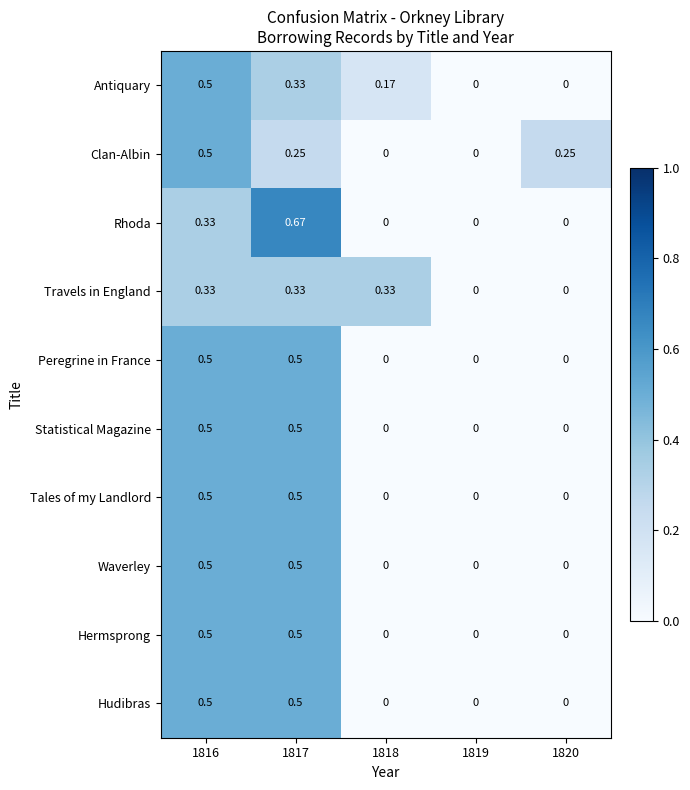

Is the value of Rhoda at 1819 greater than the value of Antiquary at 1818?

No